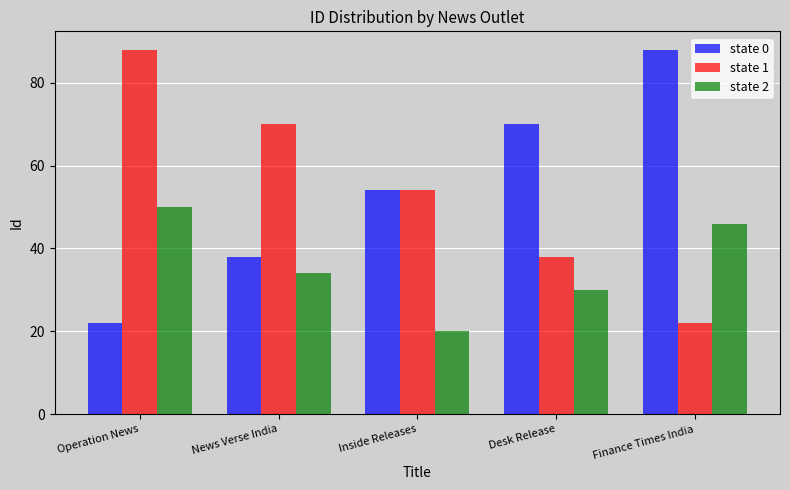

How many values in the state 1 series are below 54?

2